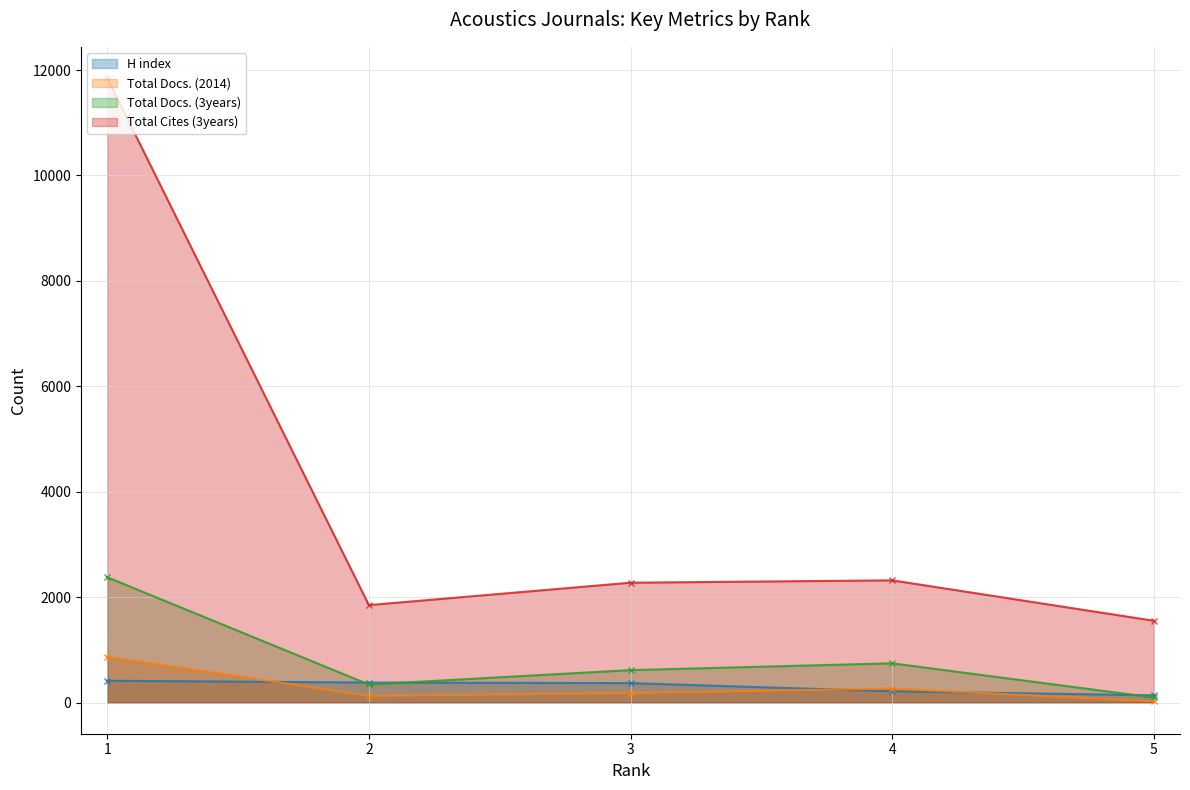

The value of H index at 2 is 625. True or false?

False